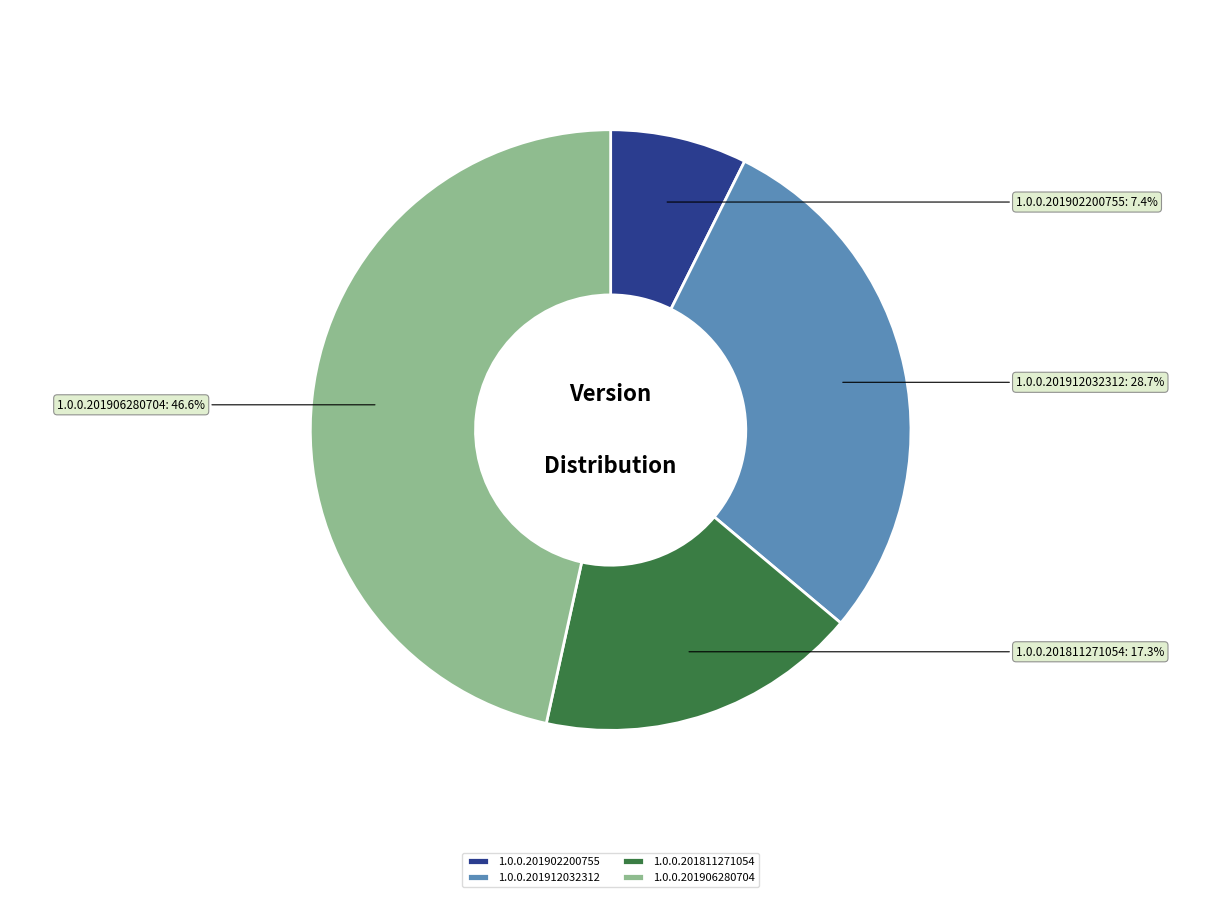

To the nearest percent, what portion does 1.0.0.201902200755 represent?

7%